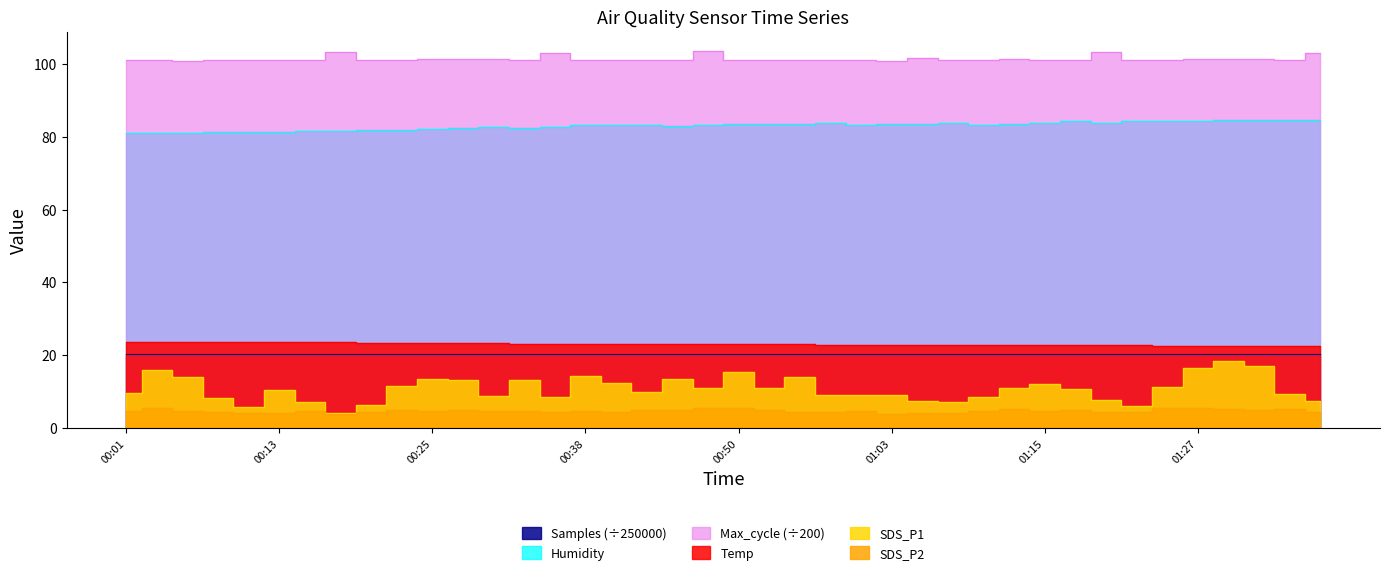

The value of Temp at 00:21 is 14.5. True or false?

False